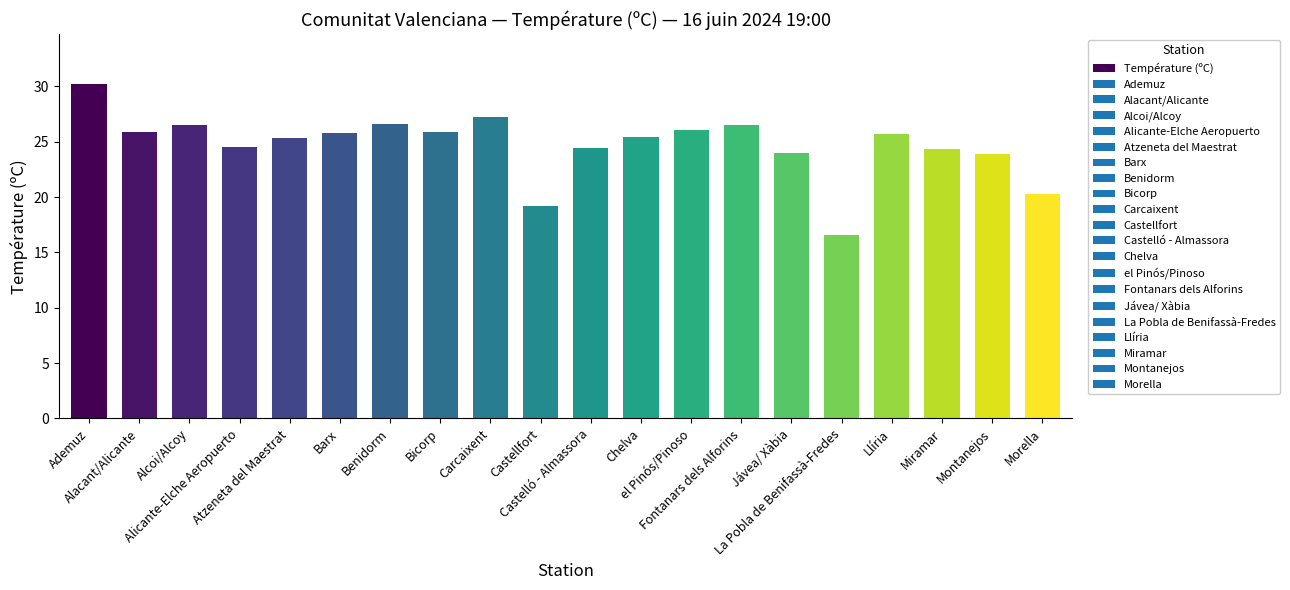

At which label does the data first exceed 25?

Ademuz